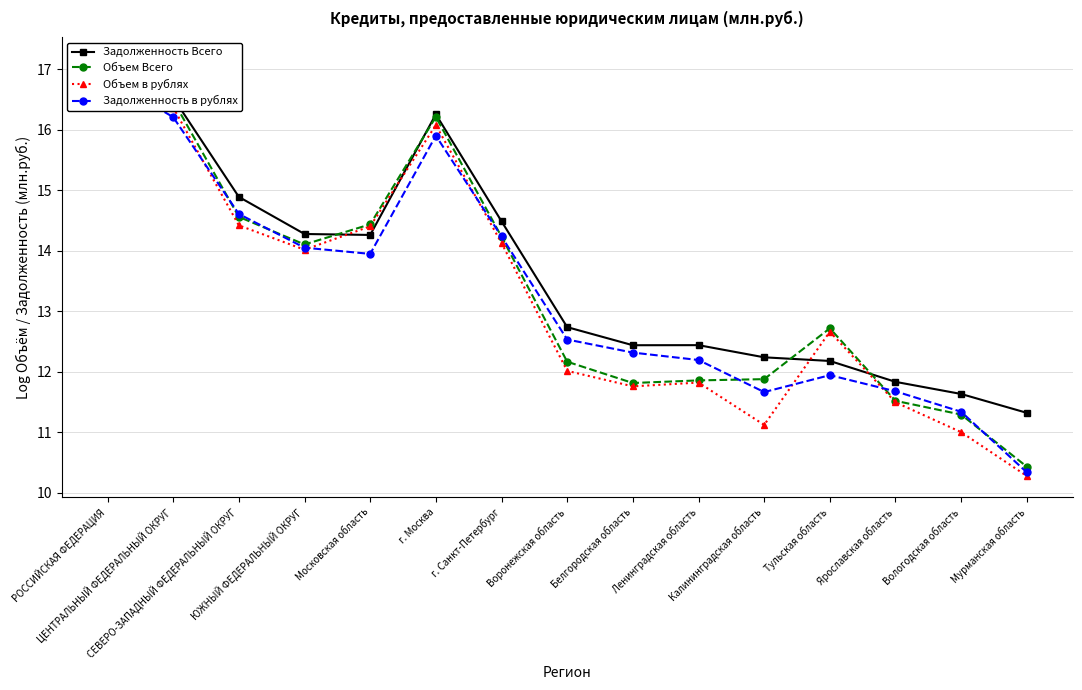

Is the value of Объем Всего at г. Санкт-Петербург greater than the value of Задолженность в рублях at ЦЕНТРАЛЬНЫЙ ФЕДЕРАЛЬНЫЙ ОКРУГ?

No